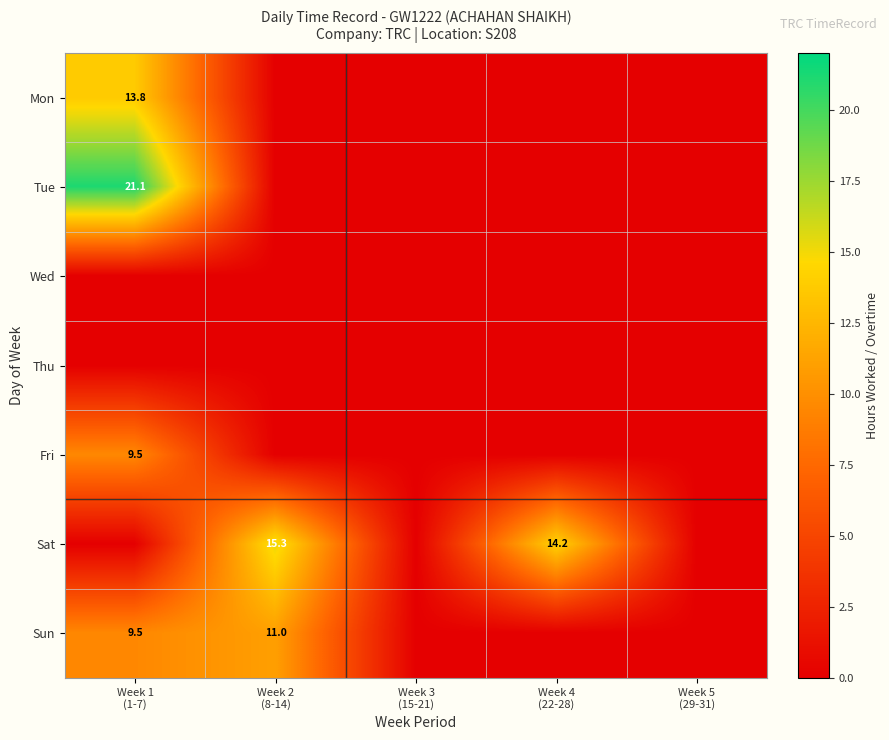

At how many categories does at least one series exceed 20?

1